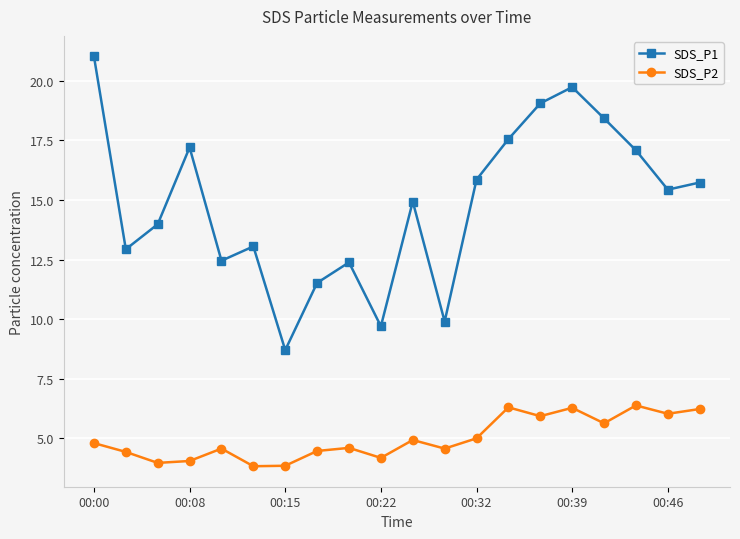

Which series has the widest spread of values?

SDS_P1